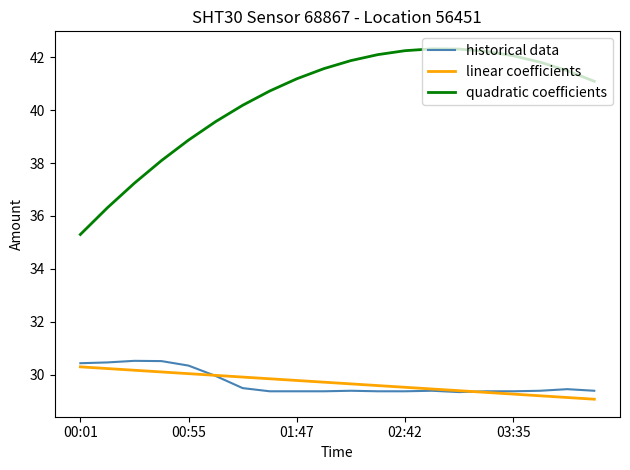

Which series has the largest range (max minus min)?

quadratic coefficients